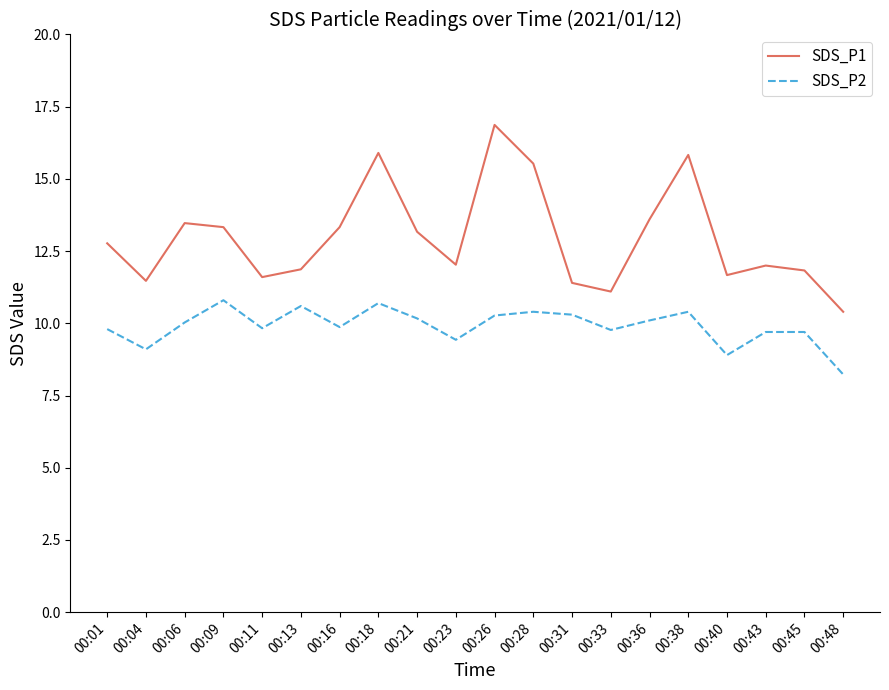

Which category has the highest value in the SDS_P1 series?

00:26